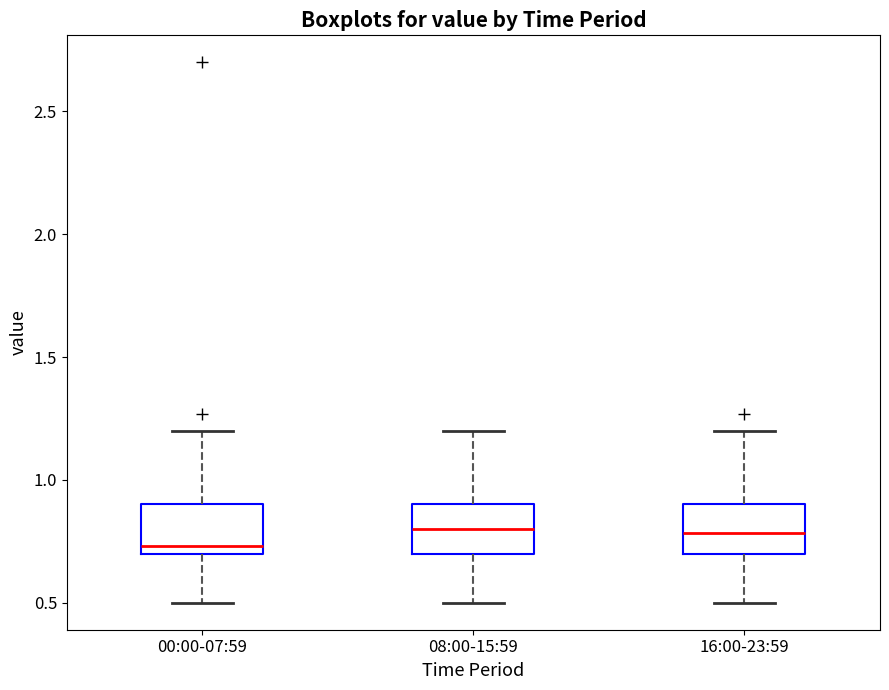

Where does the upper whisker of the box for 08:00-15:59 end on the y-axis? The values are not printed on the chart, so give them approximately, as read against the axis.

1.20